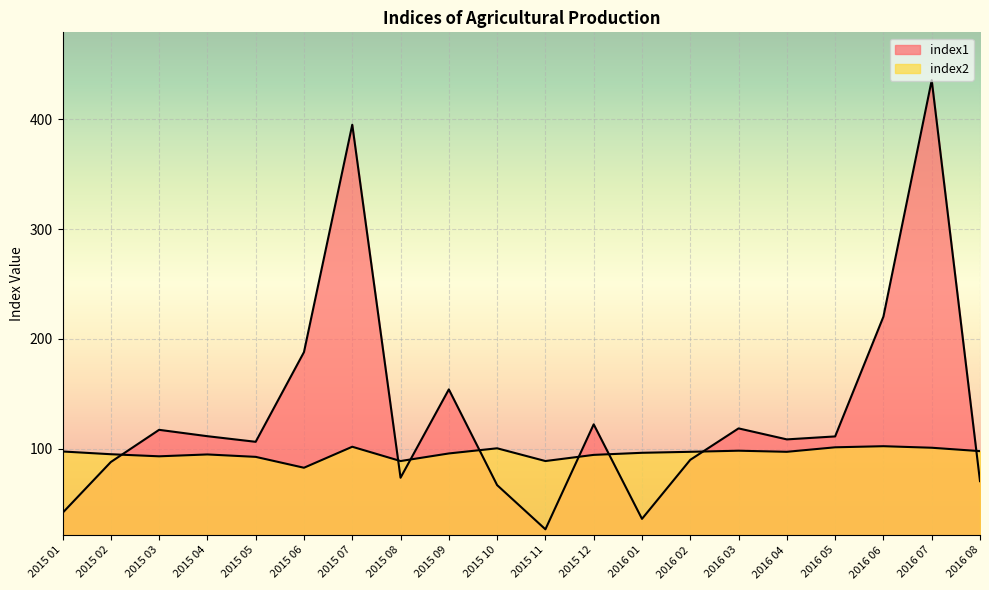

True or false: index1 and index2 intersect in this chart.

True